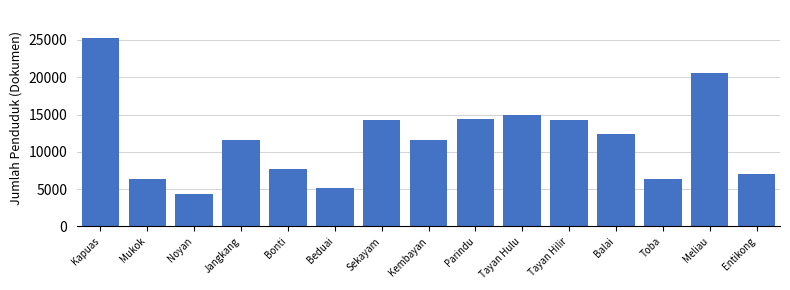

What is the label of the 5th bar from the right?

Tayan Hilir